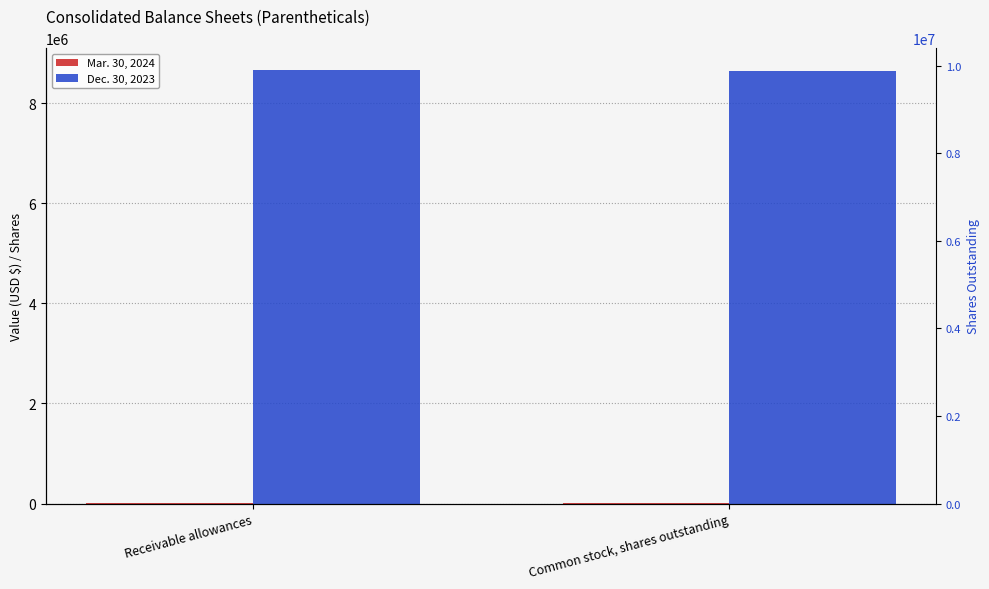

The value of Mar. 30, 2024 at Receivable allowances is 3293. True or false?

True